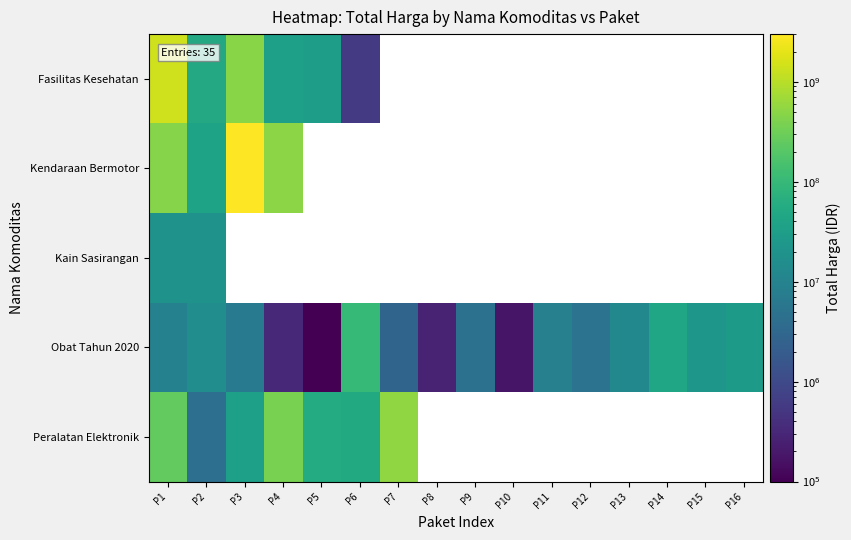

List the labels in order of Obat Tahun 2020 value, smallest first.

P5, P10, P8, P4, P7, P9, P12, P3, P11, P1, P13, P2, P15, P16, P14, P6